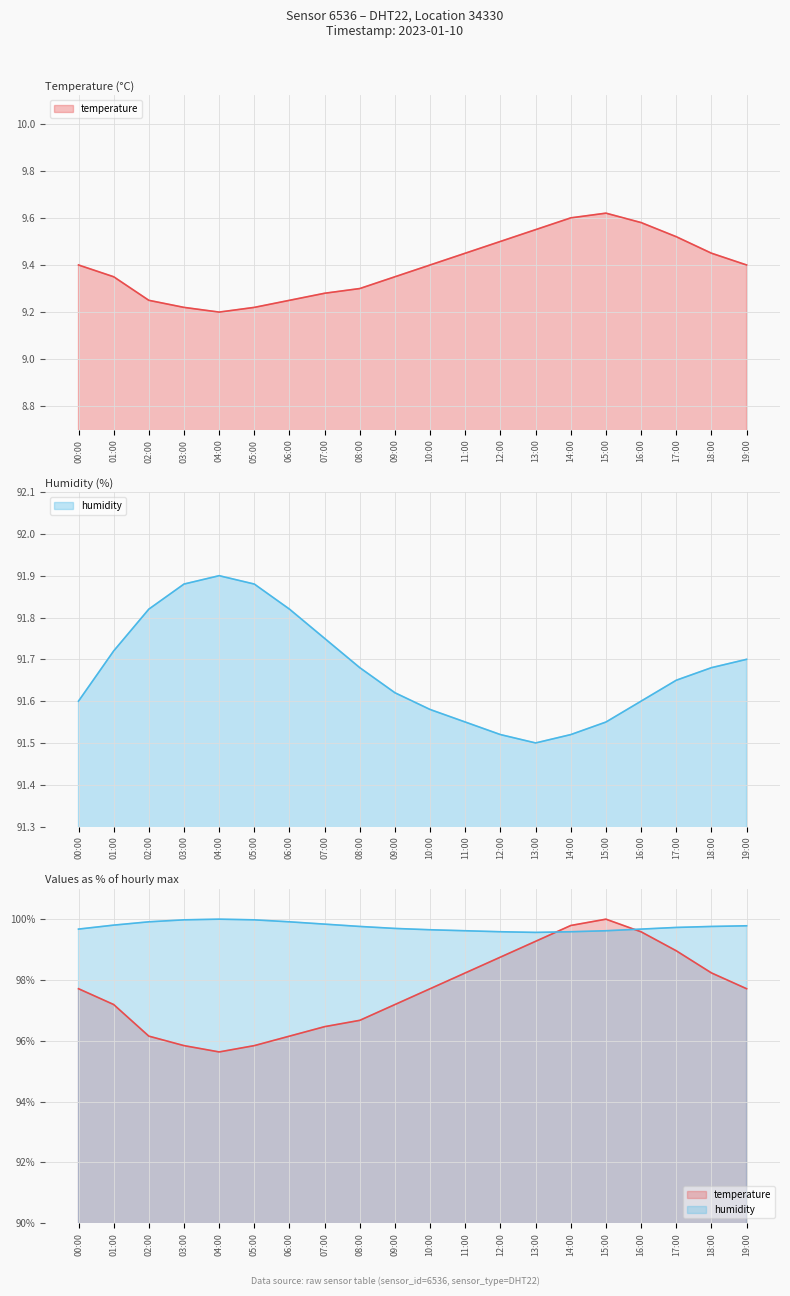

True or false: temperature and humidity cross at least once.

False